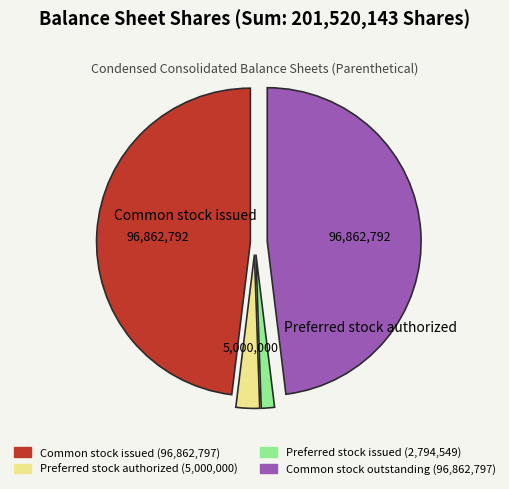

Is there any slice that represents more than half of the pie?

No